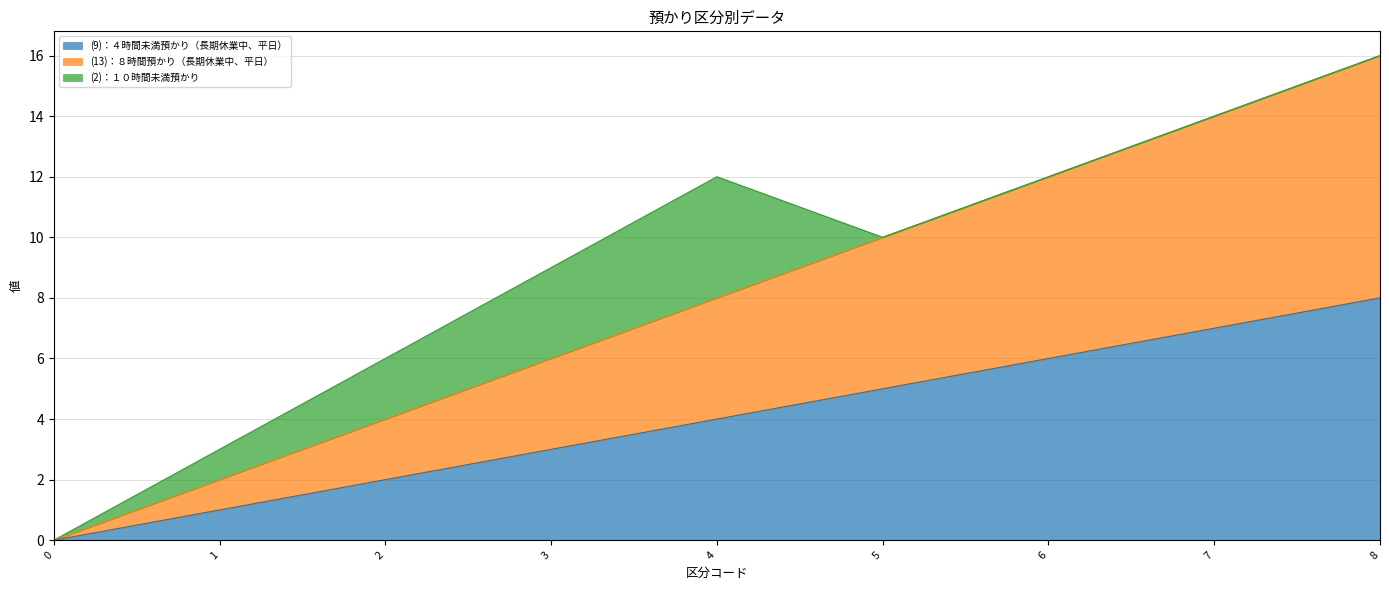

How many lines are shown in the chart?

3